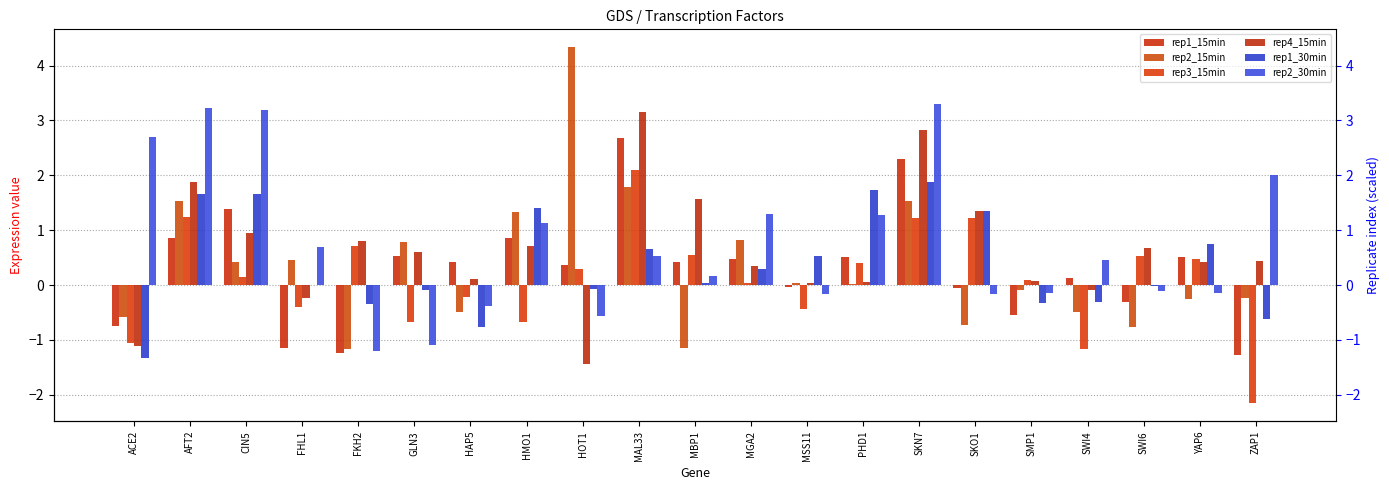

What is the sum of all rep2_30min values?

16.0